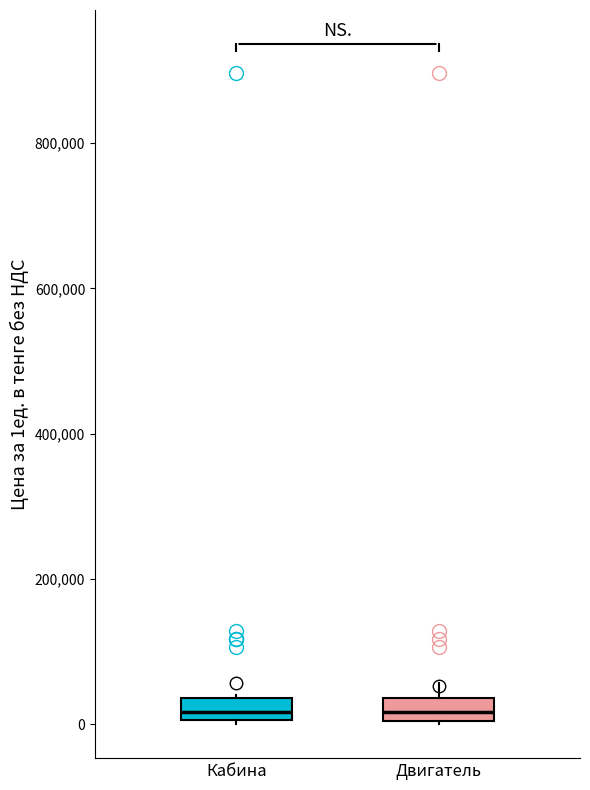

Where is the upper edge of the box for Кабина on the y-axis? The values are not printed on the chart, so give them approximately, as read against the axis.

40000